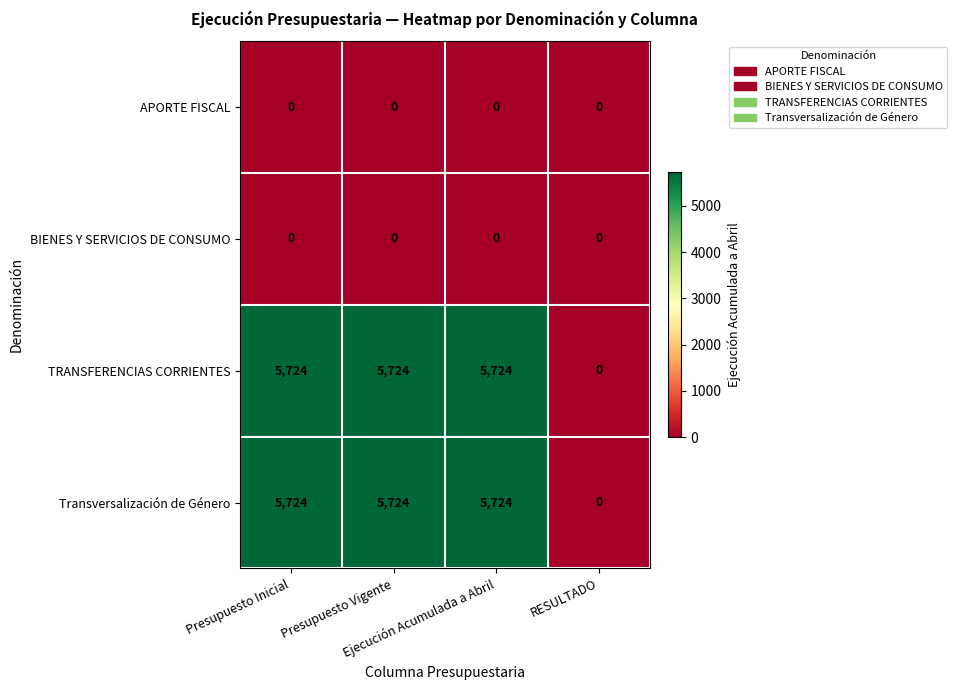

At how many categories does at least one series exceed 1294?

3